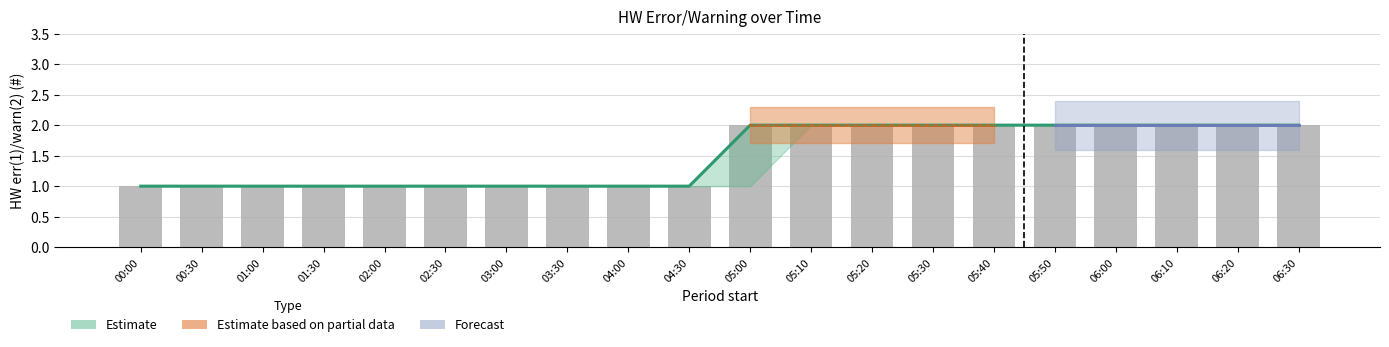

Reading left to right, list all the values displayed in this chart.

avg(HW err): 1	1	1	1	1	1	1	1	1	1	2	2	2	2	2	2	2	2	2	2
max(HW err): 1	1	1	1	1	1	1	1	1	1	2	2	2	2	2	2	2	2	2	2
med(HW err): 1	1	1	1	1	1	1	1	1	1	2	2	2	2	2	2	2	2	2	2